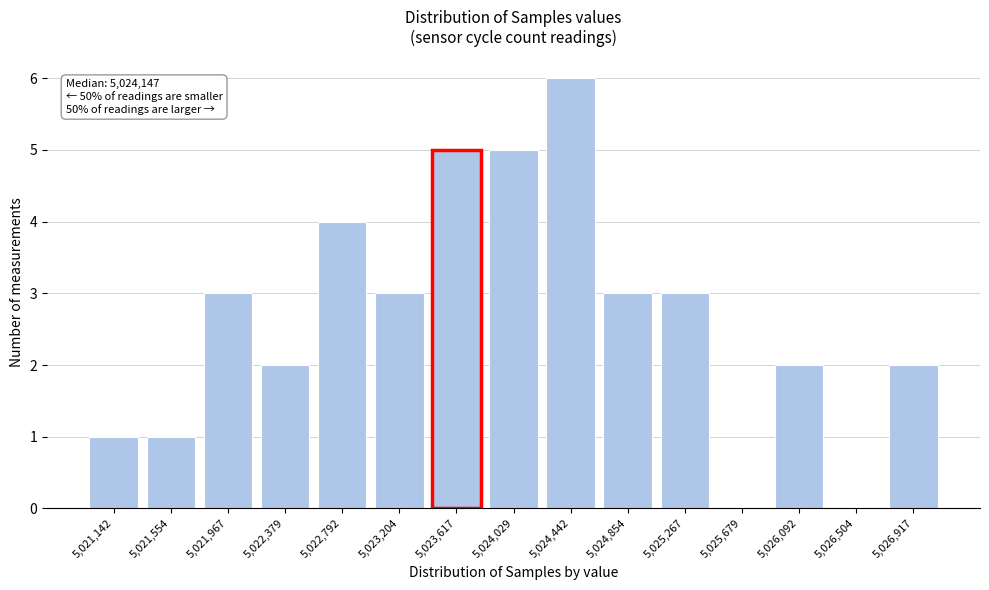

Reading left to right, extract all data points from this chart.

5,021,142=1	5,021,554=1	5,021,967=3	5,022,379=2	5,022,792=4	5,023,204=3	5,023,617=5	5,024,029=5	5,024,442=6	5,024,854=3	5,025,267=3	5,025,679=0	5,026,092=2	5,026,504=0	5,026,917=2